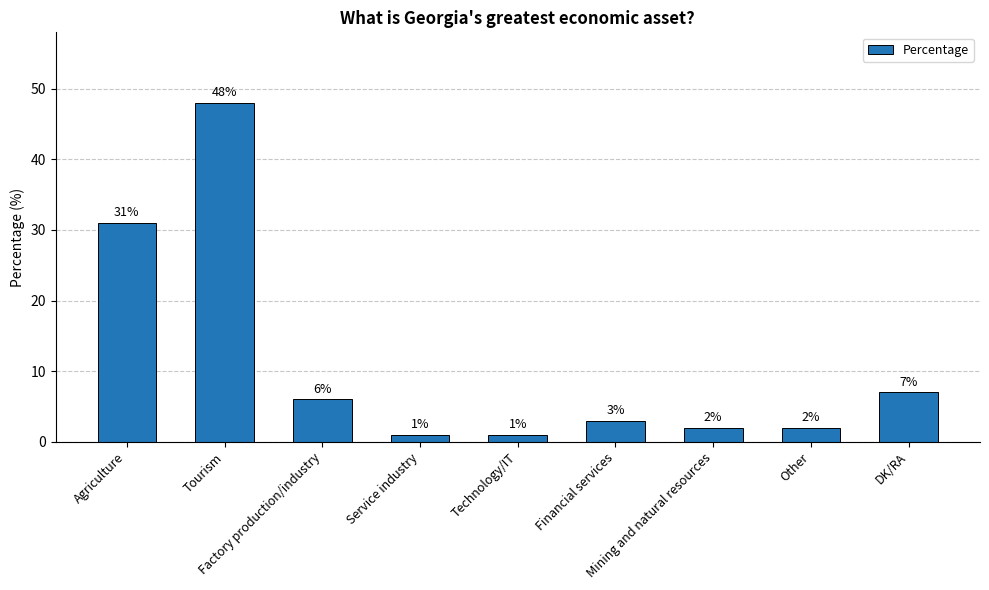

Reading right to left, transcribe all the data shown in this chart.

7	2	2	3	1	1	6	48	31